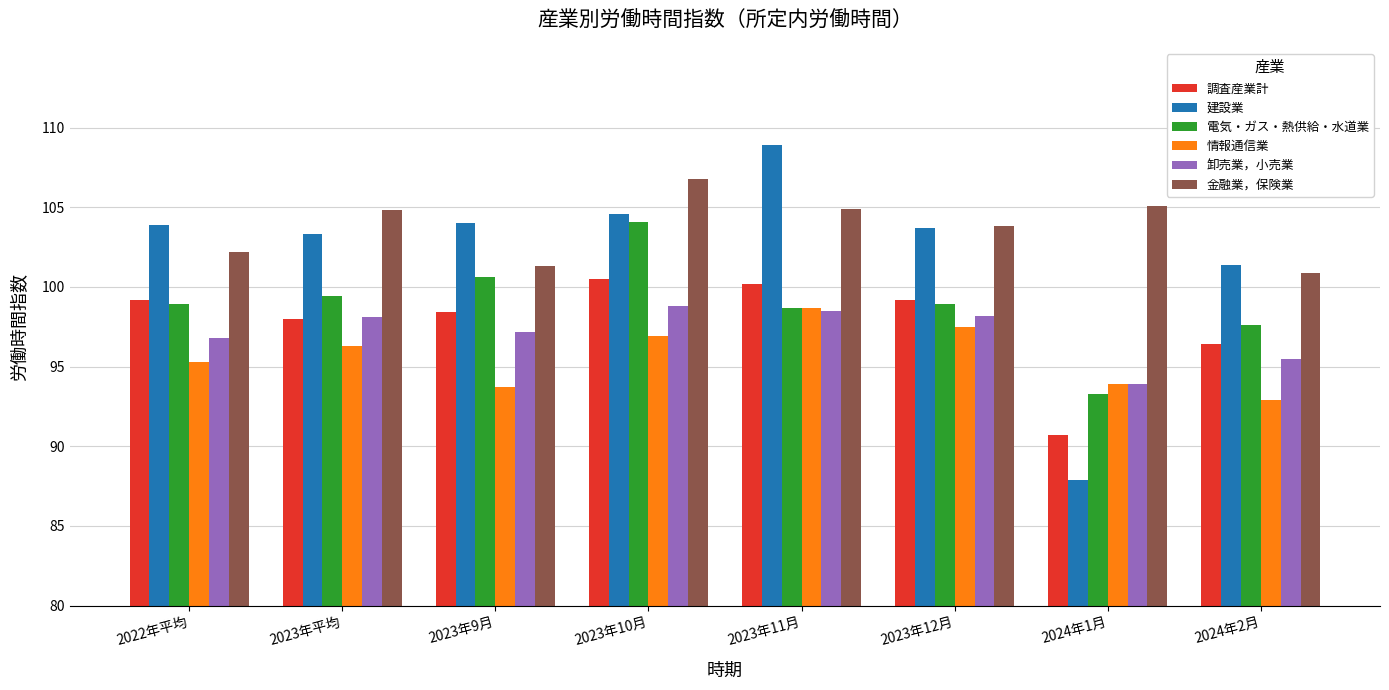

How many data points does each series have?

8